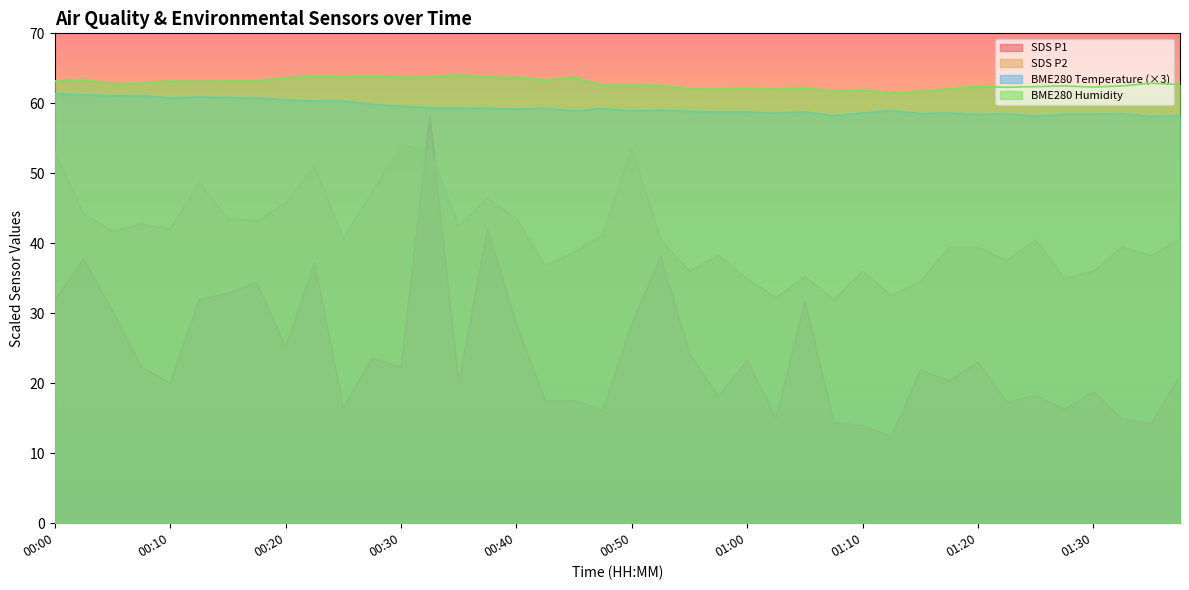

Which series has the largest range (max minus min)?

SDS P1